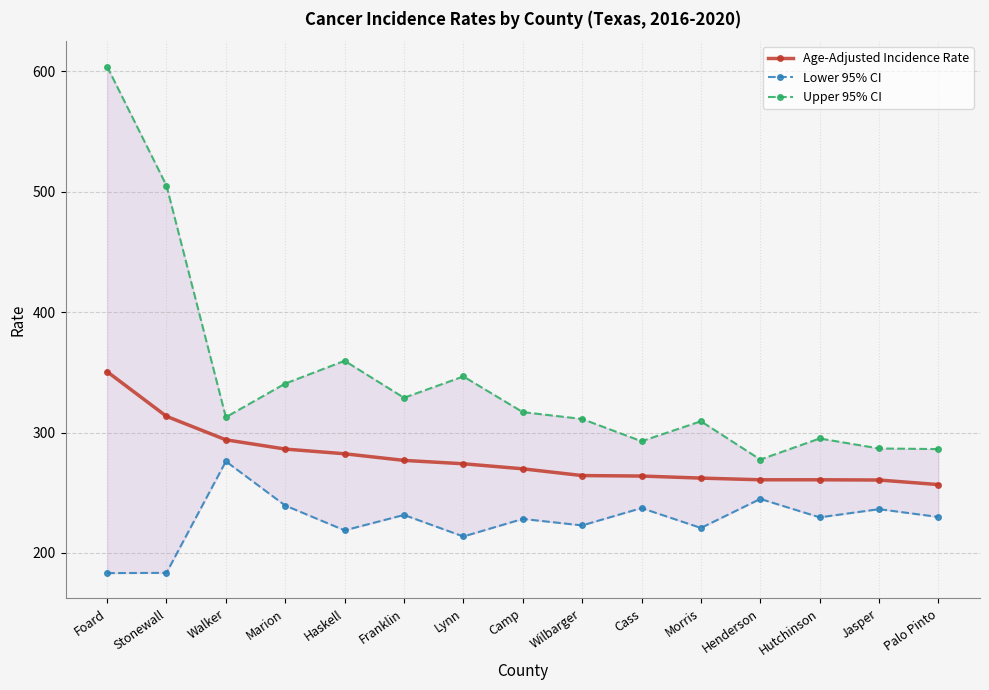

What is the difference between the Upper 95% CI values at Wilbarger and Camp?

5.7